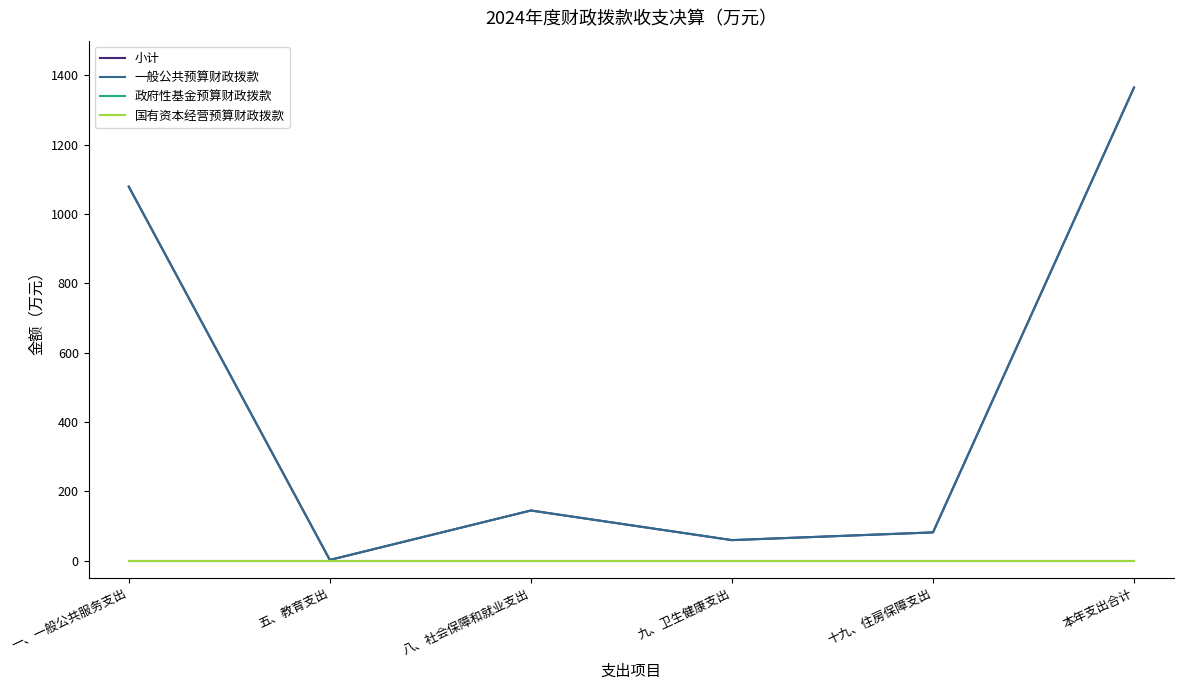

At which category does the chart reach its minimum across all series?

一、一般公共服务支出